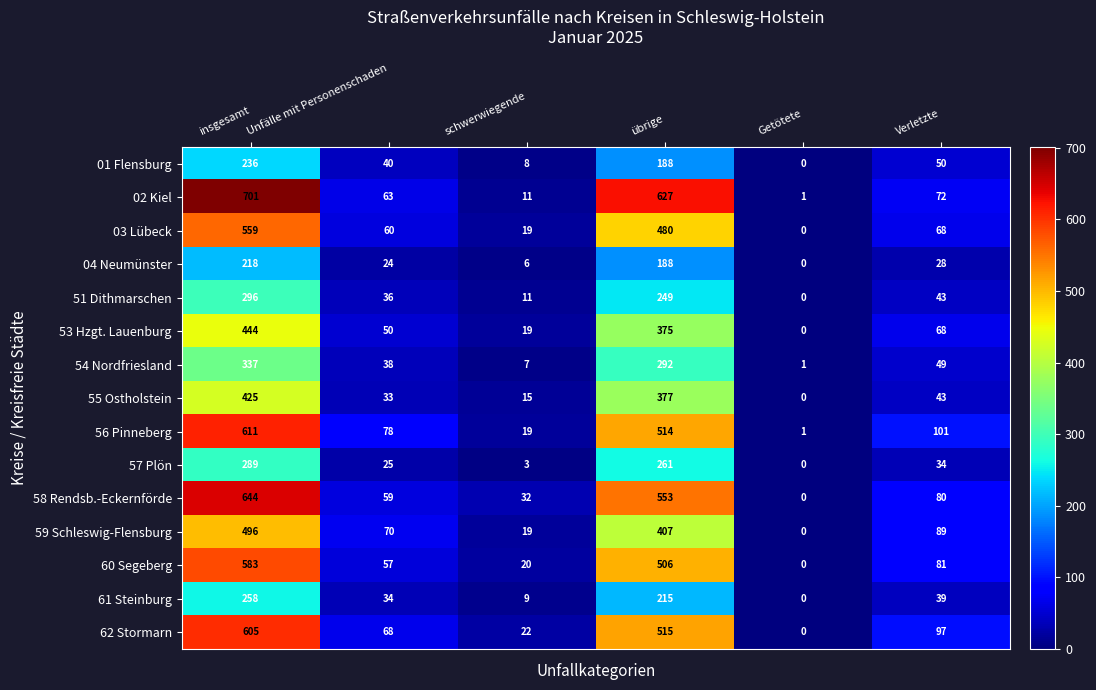

The 60 Segeberg series shows 331 at Getötete. True or false?

False